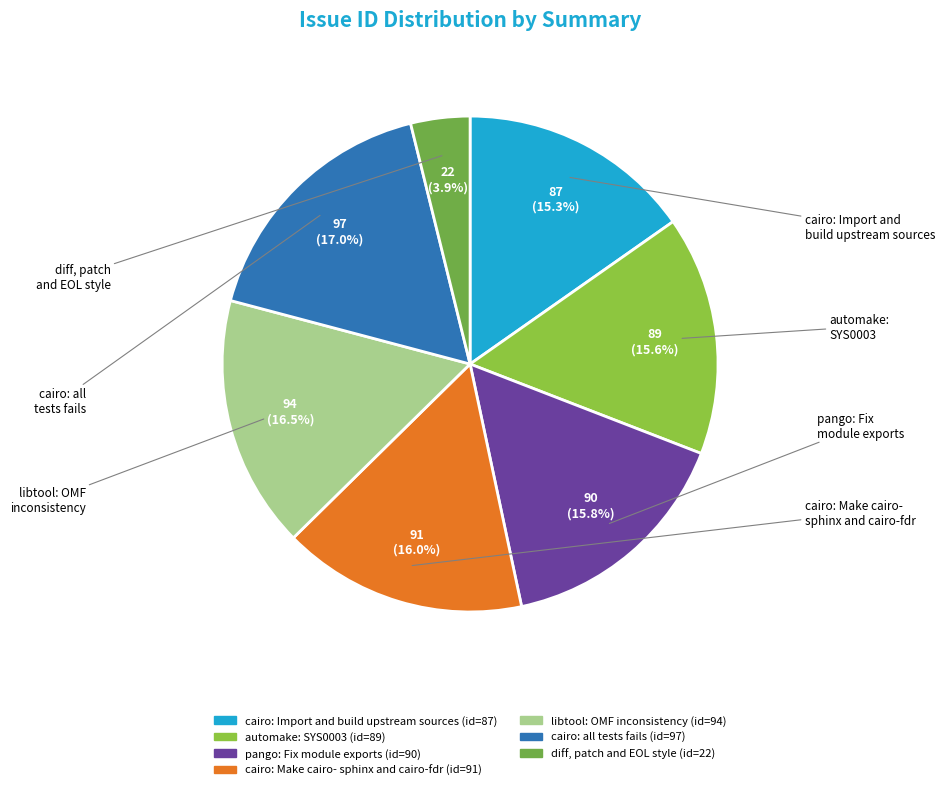

How many slices are in this pie chart?

7